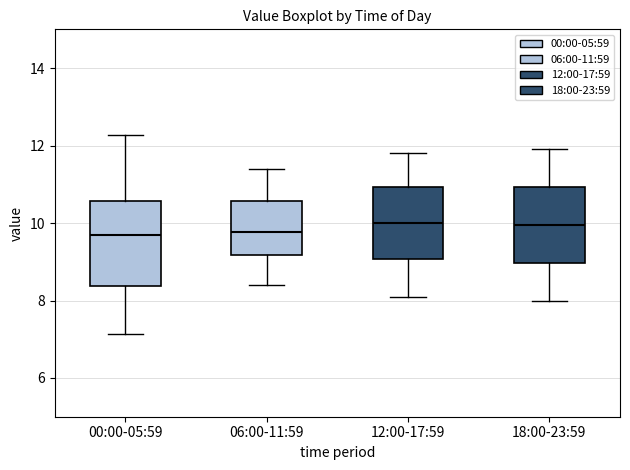

Where does the upper whisker of the box for 12:00-17:59 end on the y-axis? The values are not printed on the chart, so give them approximately, as read against the axis.

11.8